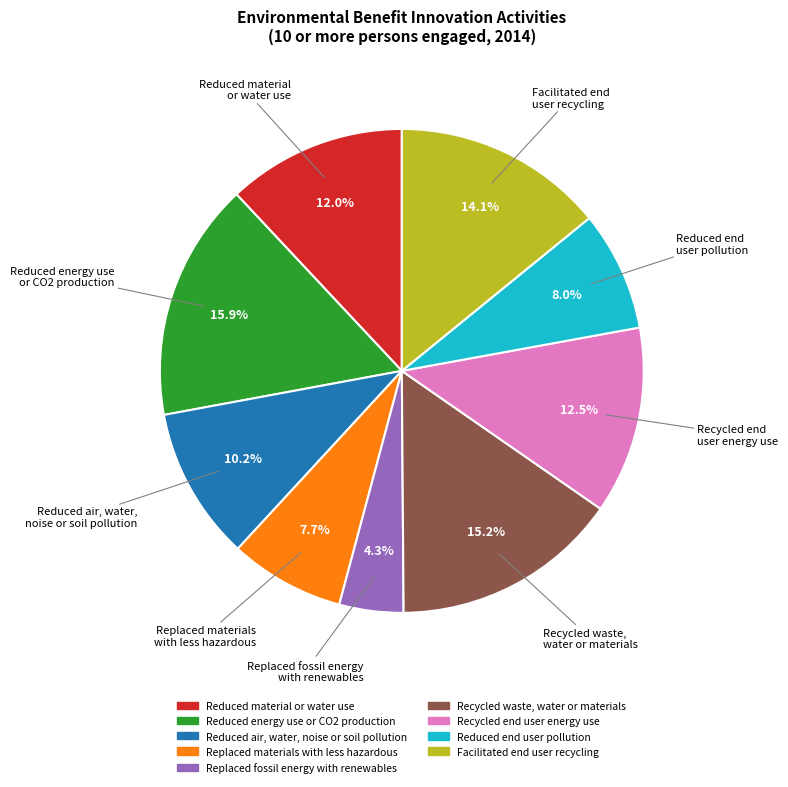

The Reduced end user pollution slice represents 18% of the pie. True or false?

False